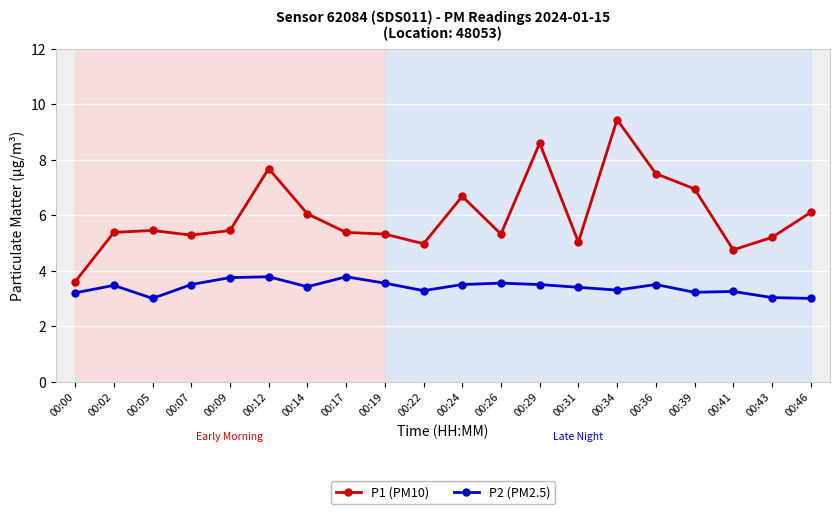

At which label does P1 (PM10) reach its peak?

00:34